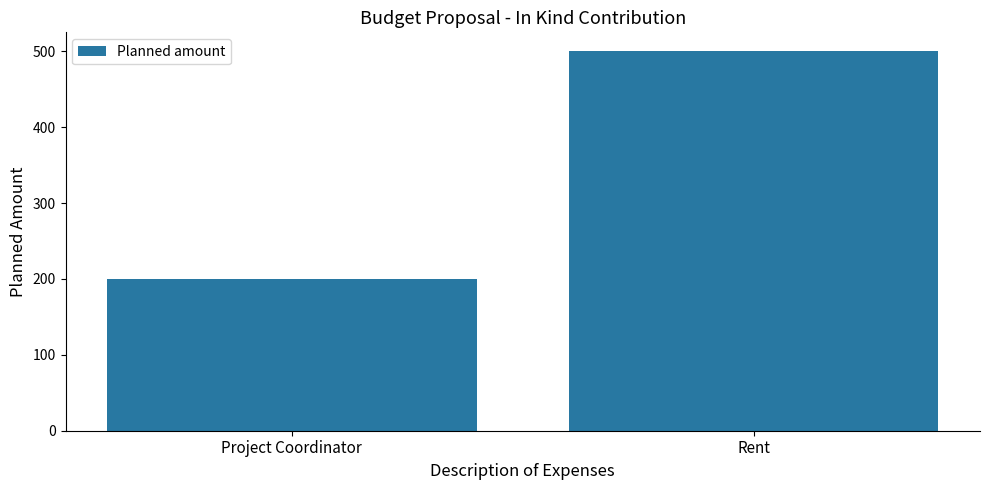

List the labels in order of value, largest first.

Rent, Project Coordinator